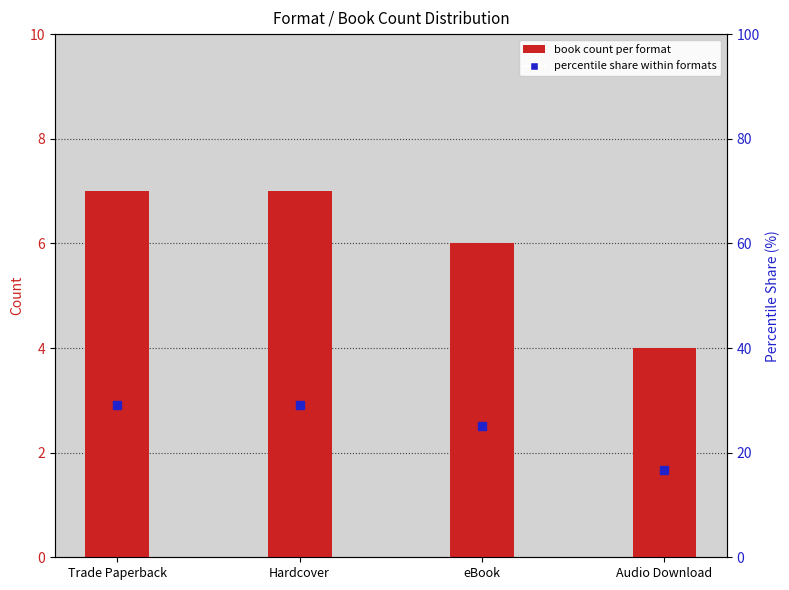

Does the chart contain stacked bars?

No